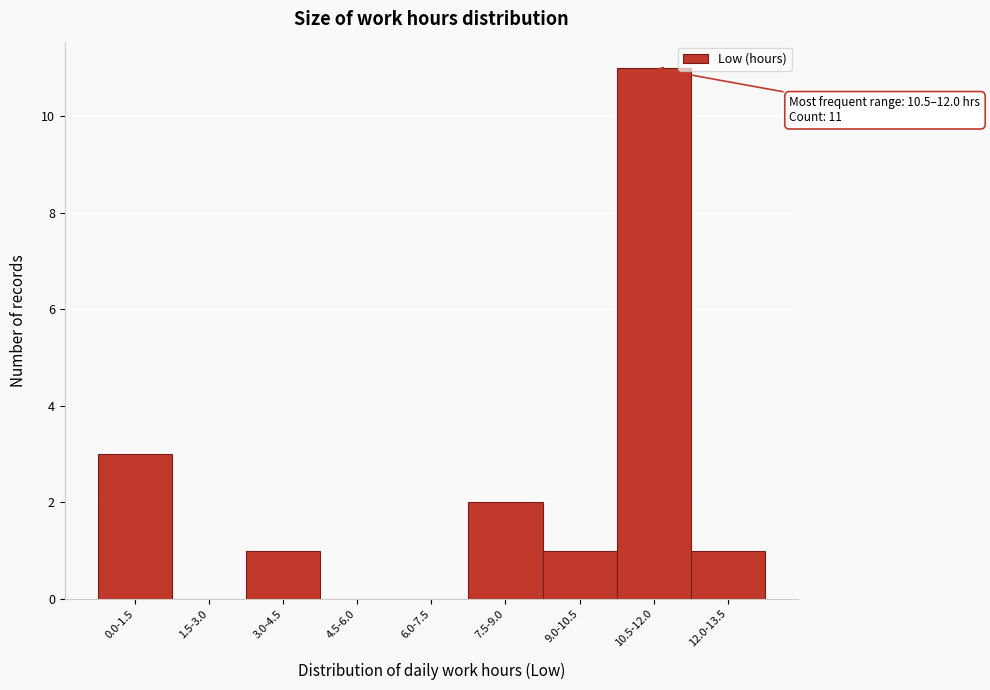

Reading left to right, what are all the values shown in this chart?

0.0-1.5=3	1.5-3.0=0	3.0-4.5=1	4.5-6.0=0	6.0-7.5=0	7.5-9.0=2	9.0-10.5=1	10.5-12.0=11	12.0-13.5=1